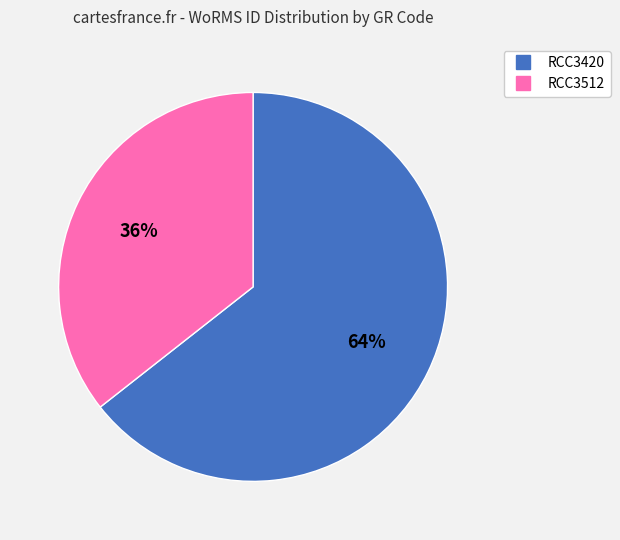

What percentage is the RCC3512 slice, to the nearest percent?

36%